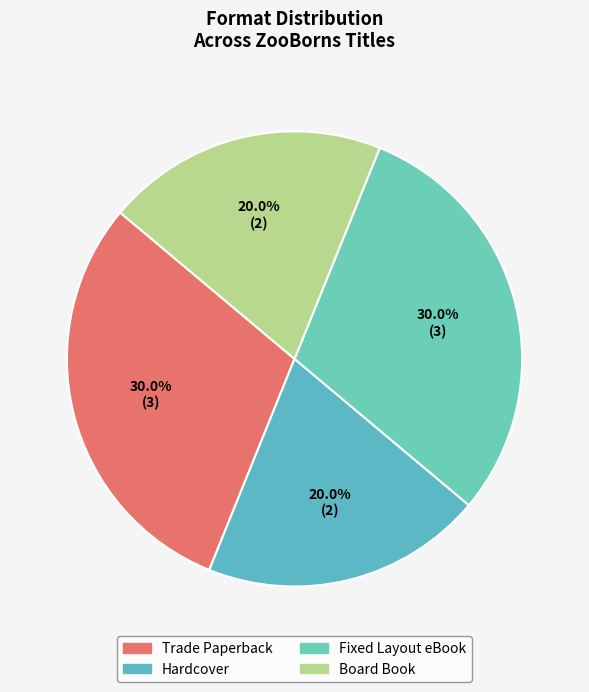

To the nearest percent, what is the difference between the largest and smallest slice percentages?

10%